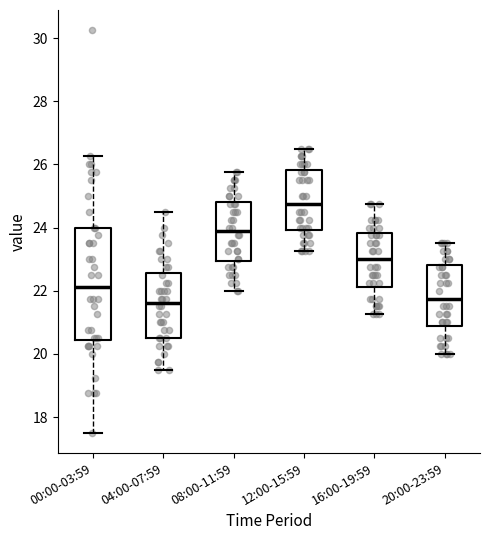

Which box has the highest median line?

12:00-15:59